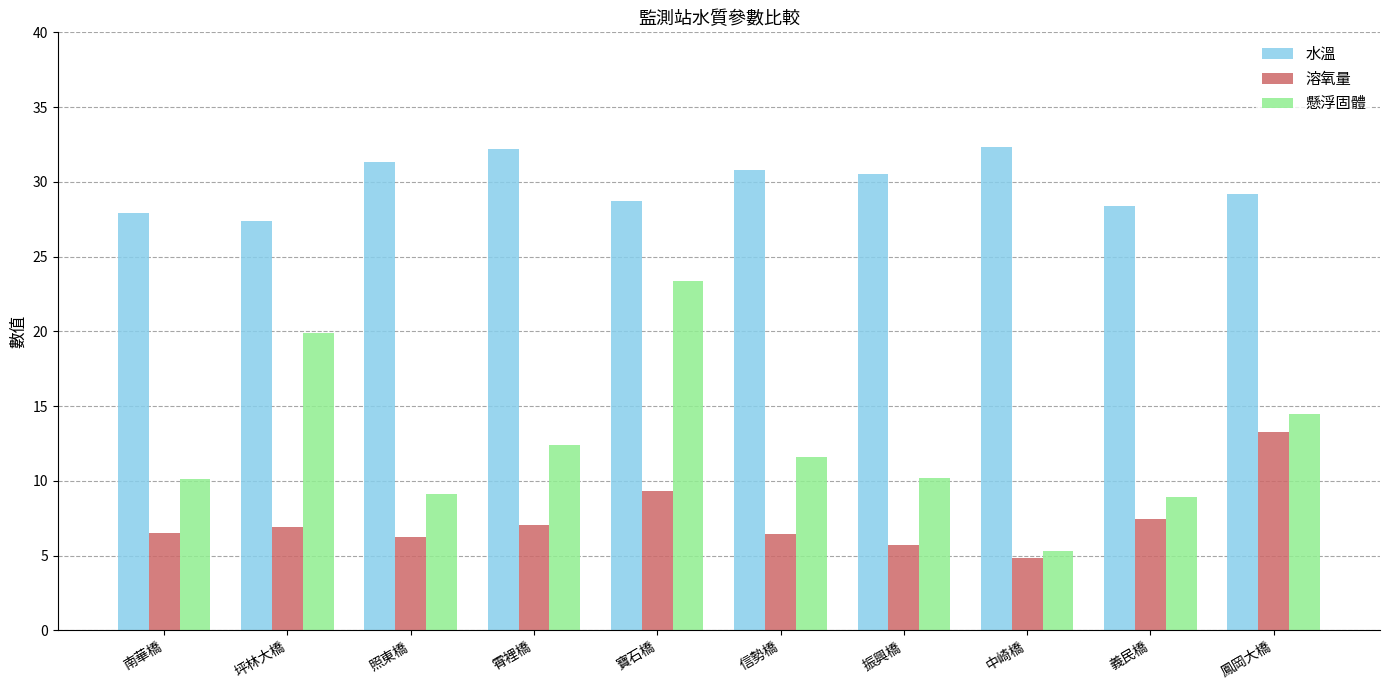

How many bars are there in each group?

3